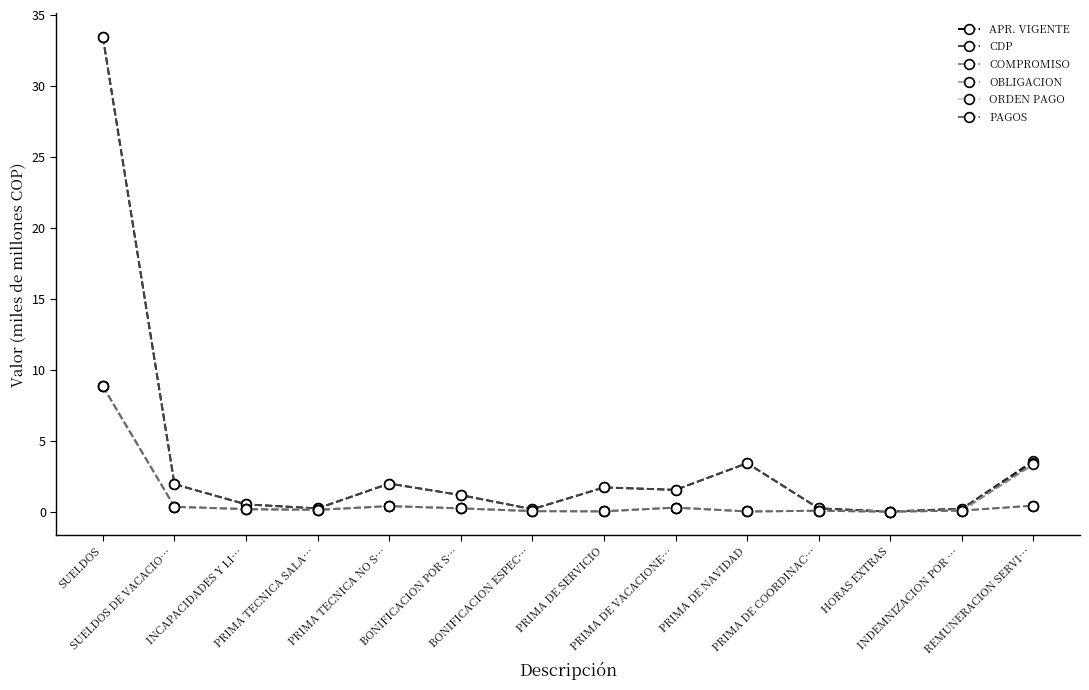

Is this an area chart (filled region under the line)?

No